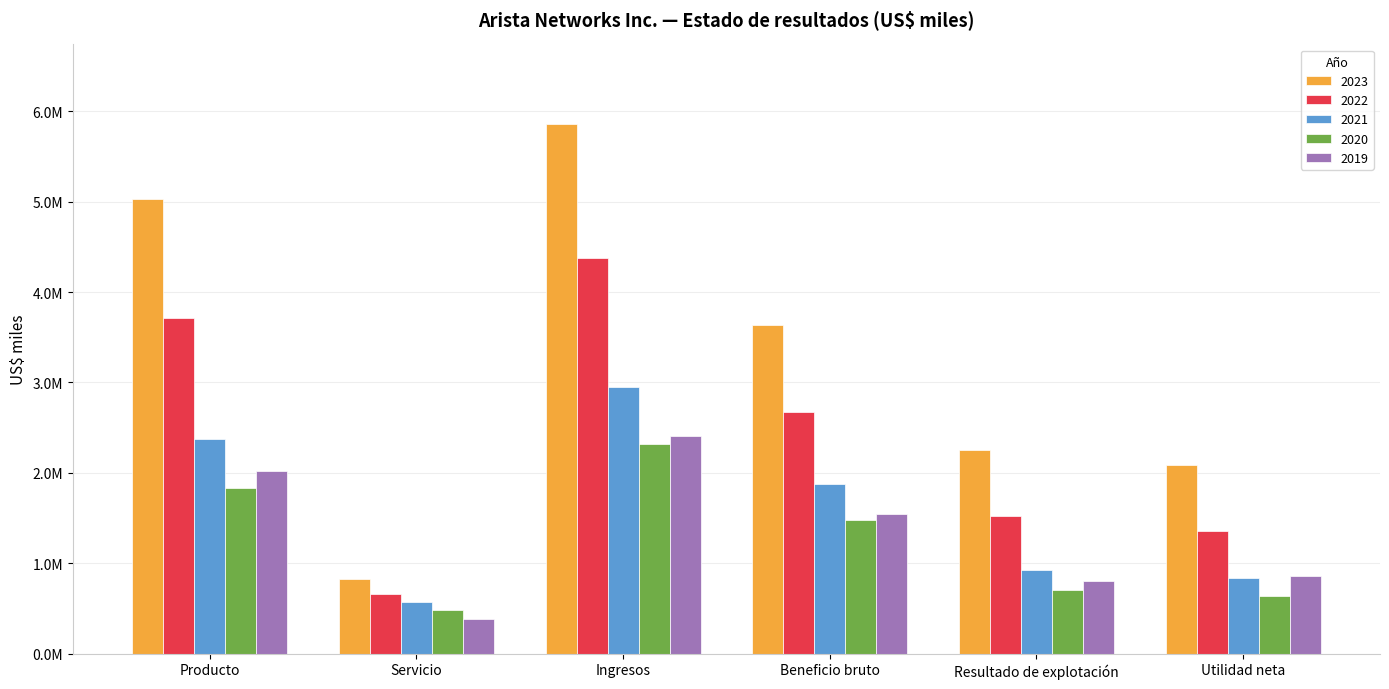

What is the label of the 4th bar from the left?

Beneficio bruto